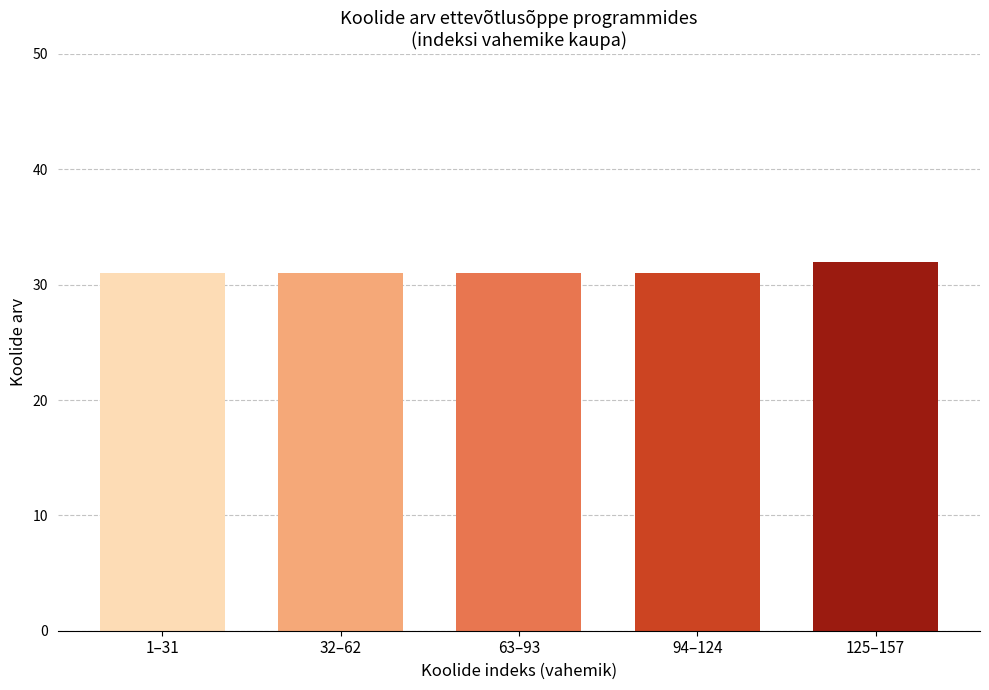

Reading left to right, extract all data points from this chart.

1–31=31	32–62=31	63–93=31	94–124=31	125–157=32